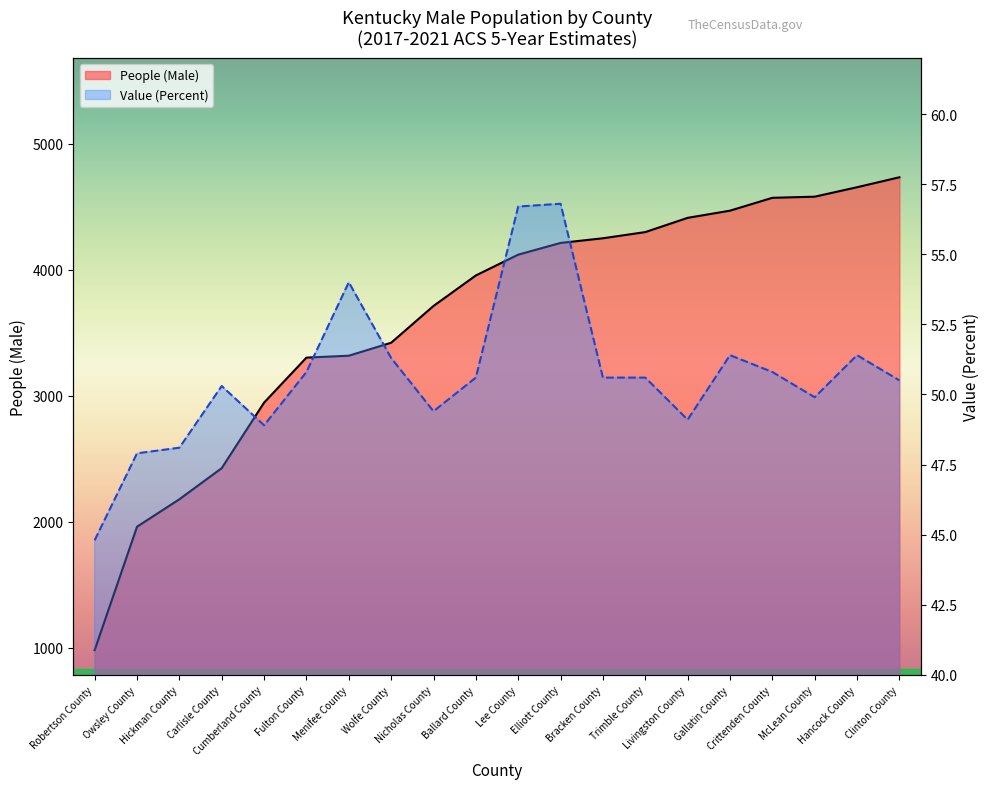

Does the chart display data point markers on the line(s)?

No